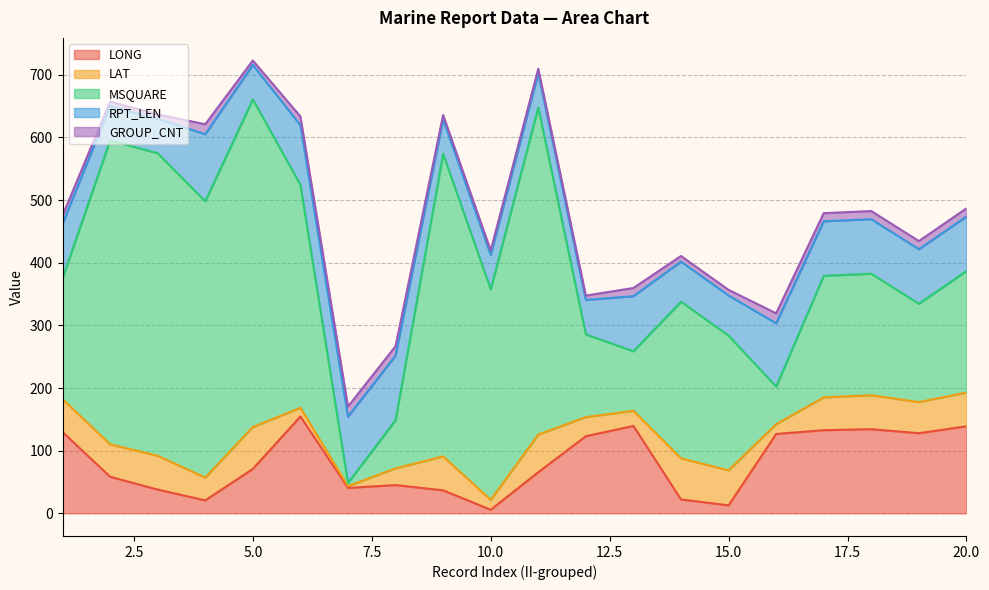

What is the difference between the maximum and minimum values in the MSQUARE series?

518.0